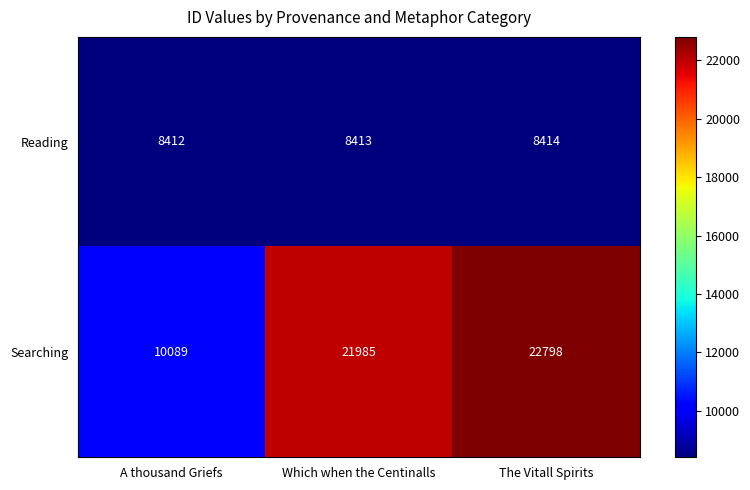

Where is Reading nearest to the value 8413?

Which when the Centinalls